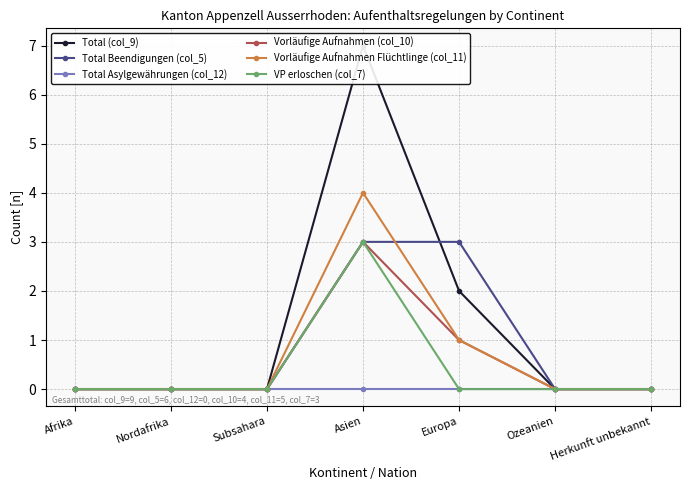

What value does the Vorläufige Aufnahmen Flüchtlinge (col_11) series have at Asien?

4